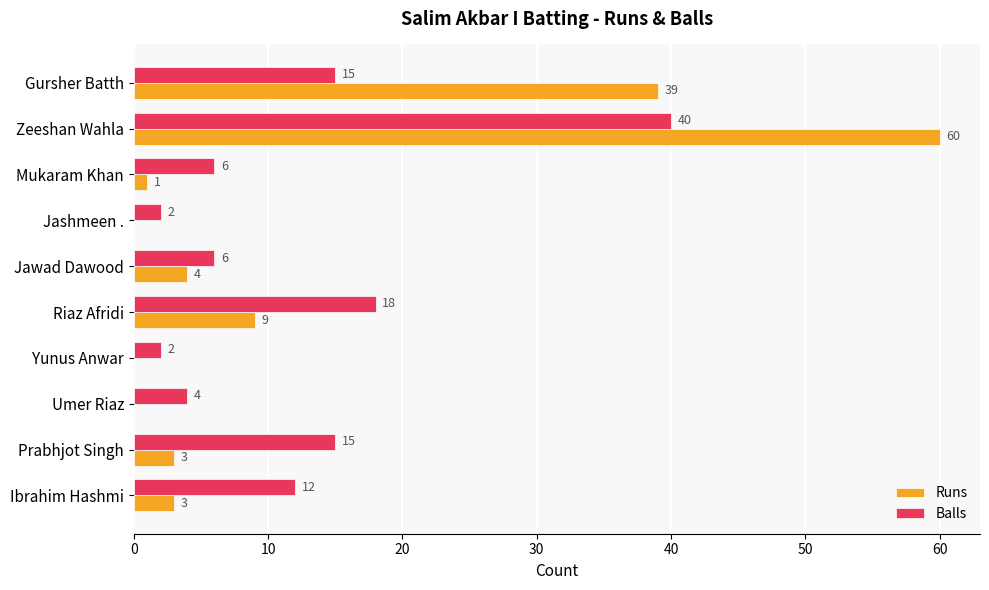

Which category has the highest value in the Runs series?

Zeeshan Wahla